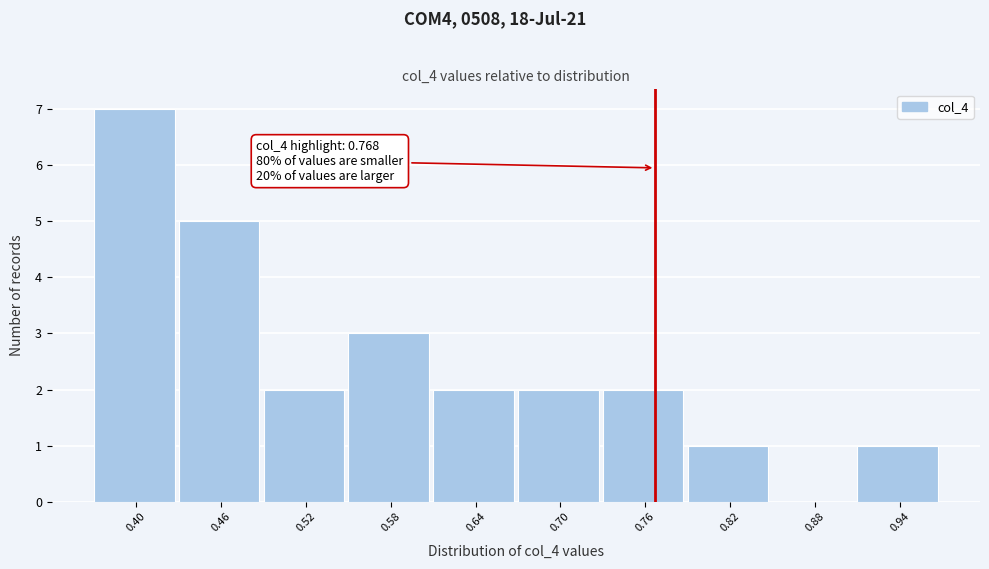

Over which range of the x-axis is the bar tallest?

0.37 to 0.43